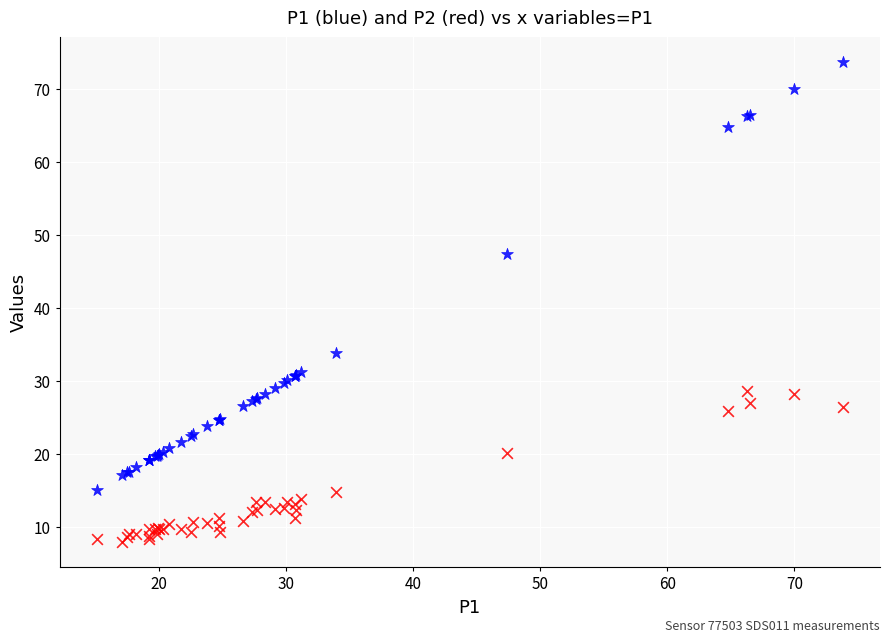

Across all series, what Y value is closest to 40?

33.9